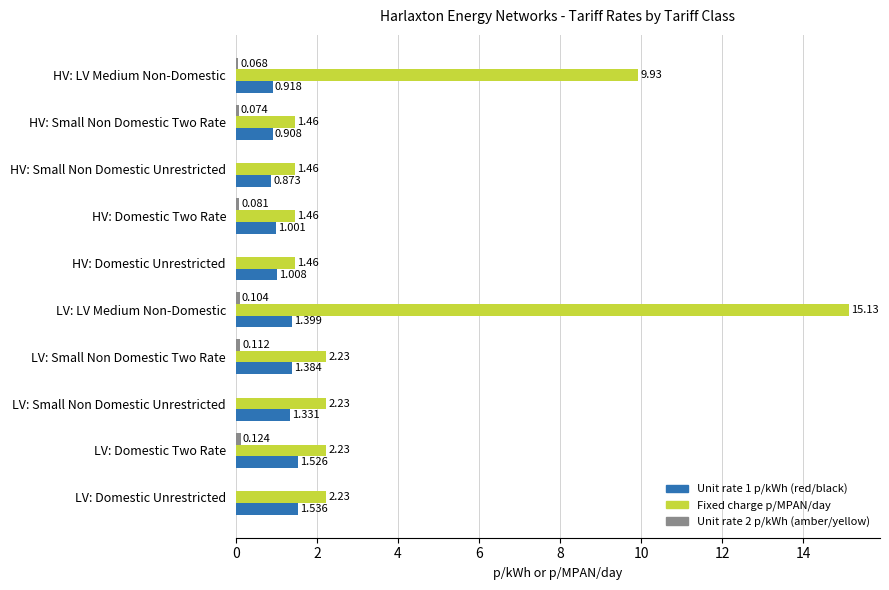

Which series changed the most between HV: Domestic Unrestricted and HV: LV Medium Non-Domestic?

Fixed charge p/MPAN/day